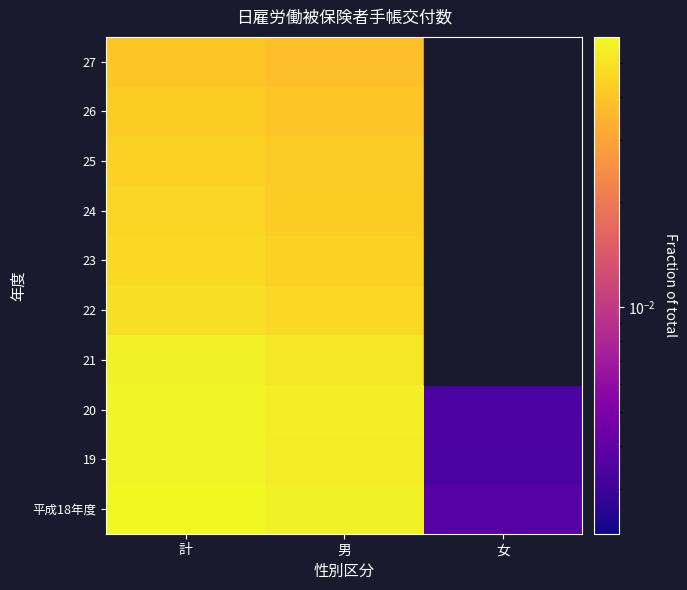

Reading left to right, extract all data points from this chart.

平成18年度: 計=0.1	男=0.1	女=0.0
19: 計=0.1	男=0.1	女=0.0
20: 計=0.1	男=0.1	女=0.0
21: 計=0.1	男=0.1	女=0.0
22: 計=0.0	男=0.0	女=0.0
23: 計=0.0	男=0.0	女=0.0
24: 計=0.0	男=0.0	女=0.0
25: 計=0.0	男=0.0	女=0.0
26: 計=0.0	男=0.0	女=0.0
27: 計=0.0	男=0.0	女=0.0